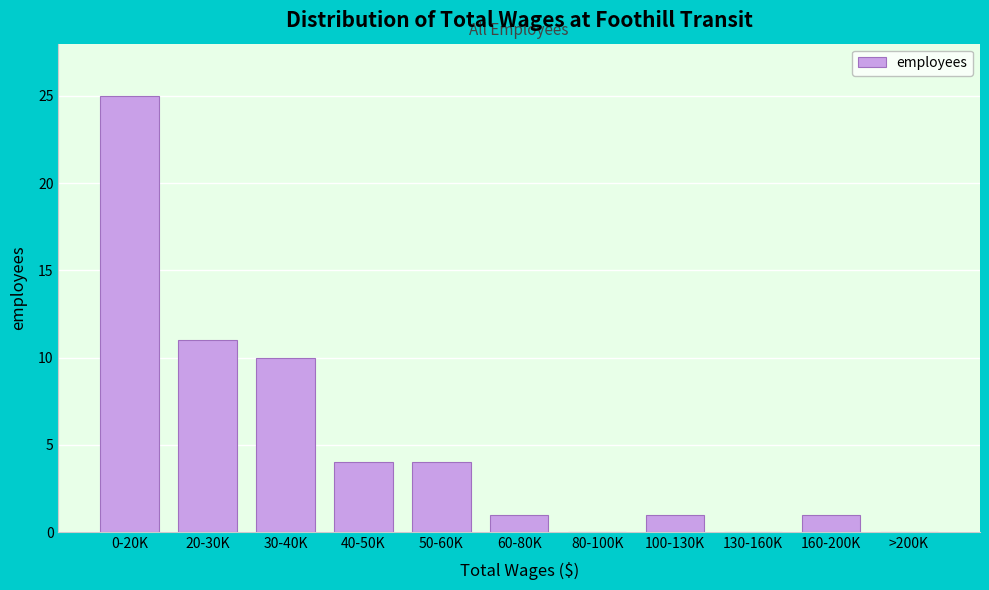

Reading right to left, what are all the values shown in this chart?

>200K=0	160-200K=1	130-160K=0	100-130K=1	80-100K=0	60-80K=1	50-60K=4	40-50K=4	30-40K=10	20-30K=11	0-20K=25